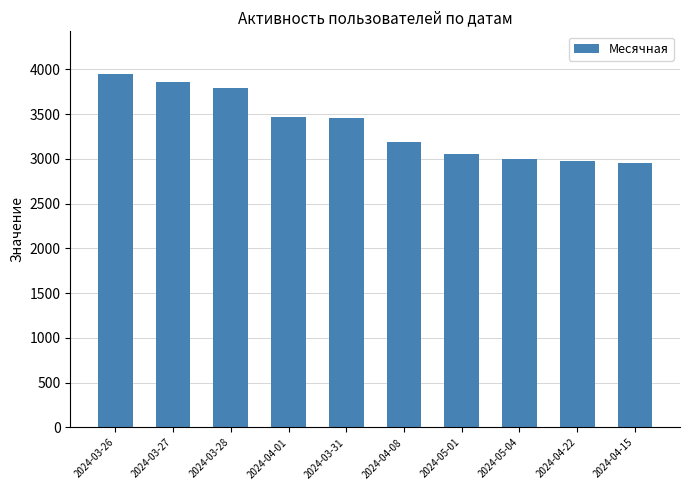

How many bars are there in total?

10